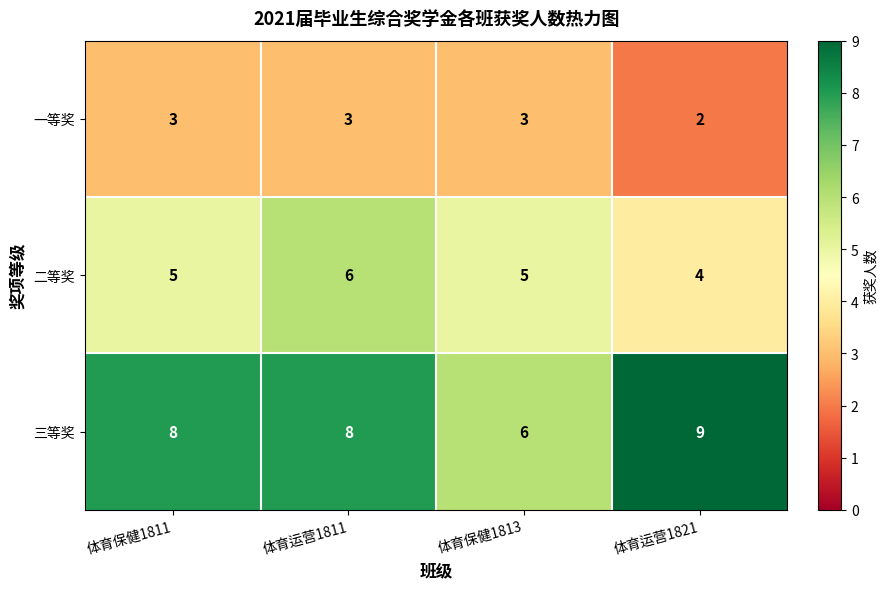

At which label is 一等奖 closest to 2?

体育运营1821